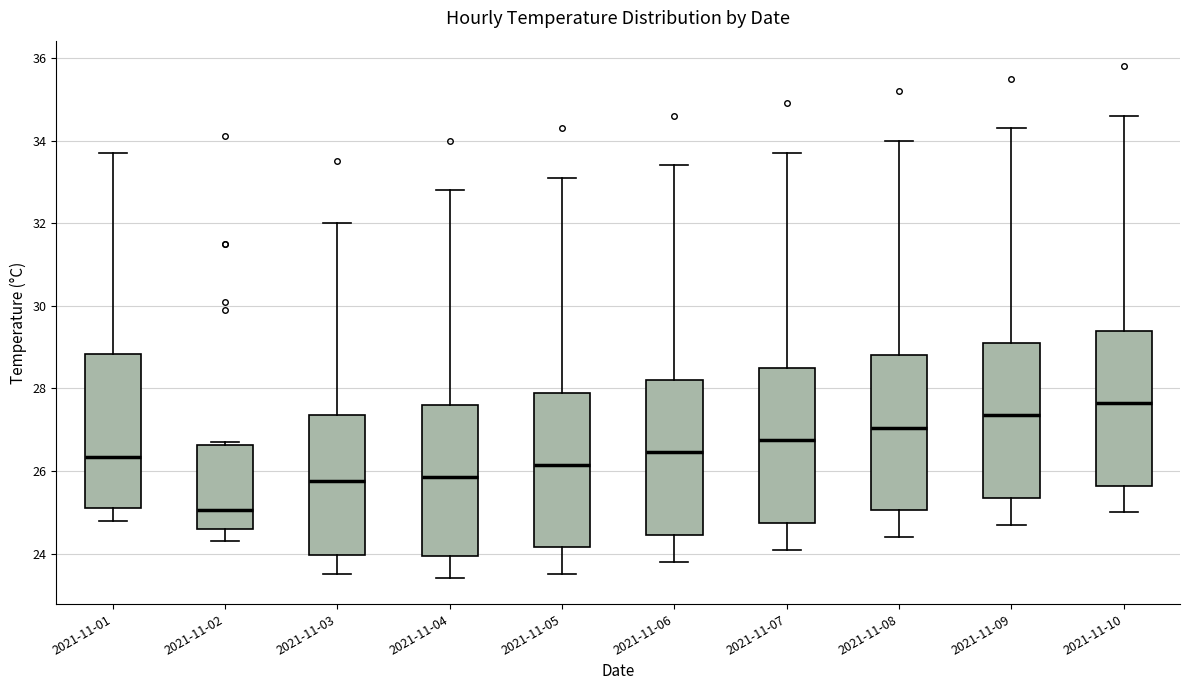

Reading left to right, transcribe this box plot: for each box, give where its median line is, the range the box spans, and where its two whiskers end, as read against the y-axis. The values are not printed on the chart, so give them approximately, as read against the axis.

2021-11-01: median 26.4, box 25.2 to 28.8, whiskers 24.8 to 33.8
2021-11-02: median 25.0, box 24.6 to 26.6, whiskers 24.4 to 26.8
2021-11-03: median 25.8, box 24.0 to 27.4, whiskers 23.6 to 32.0
2021-11-04: median 25.8, box 24.0 to 27.6, whiskers 23.4 to 32.8
2021-11-05: median 26.2, box 24.2 to 28.0, whiskers 23.6 to 33.2
2021-11-06: median 26.4, box 24.4 to 28.2, whiskers 23.8 to 33.4
2021-11-07: median 26.8, box 24.8 to 28.6, whiskers 24.2 to 33.8
2021-11-08: median 27.0, box 25.0 to 28.8, whiskers 24.4 to 34.0
2021-11-09: median 27.4, box 25.4 to 29.2, whiskers 24.8 to 34.4
2021-11-10: median 27.6, box 25.6 to 29.4, whiskers 25.0 to 34.6